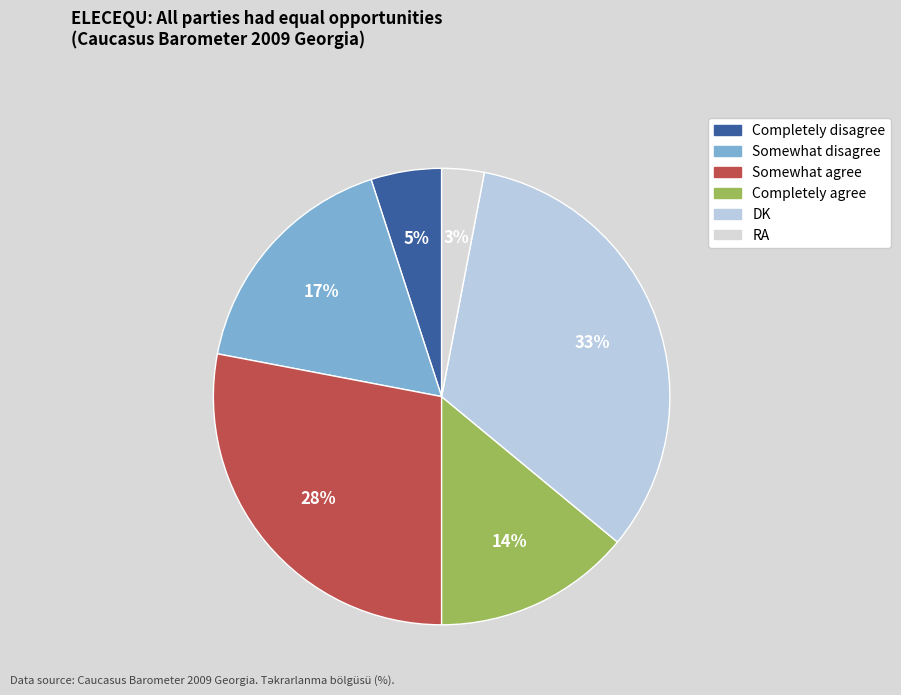

To the nearest percent, what is the combined percentage of Somewhat agree and Completely agree?

42%